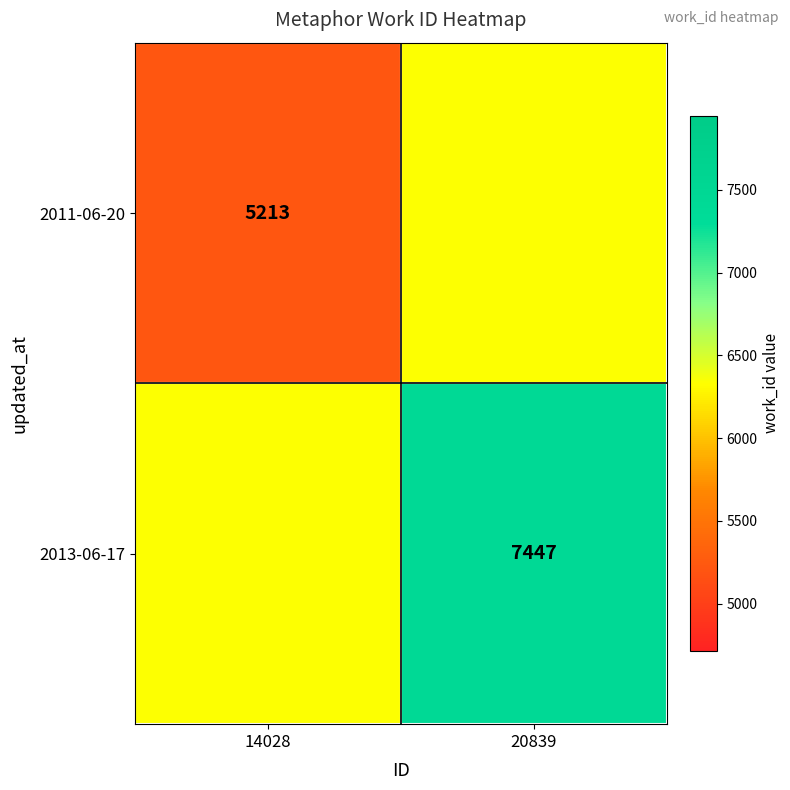

True or false: 2011-06-20 has a value of 5213 at 14028.

True